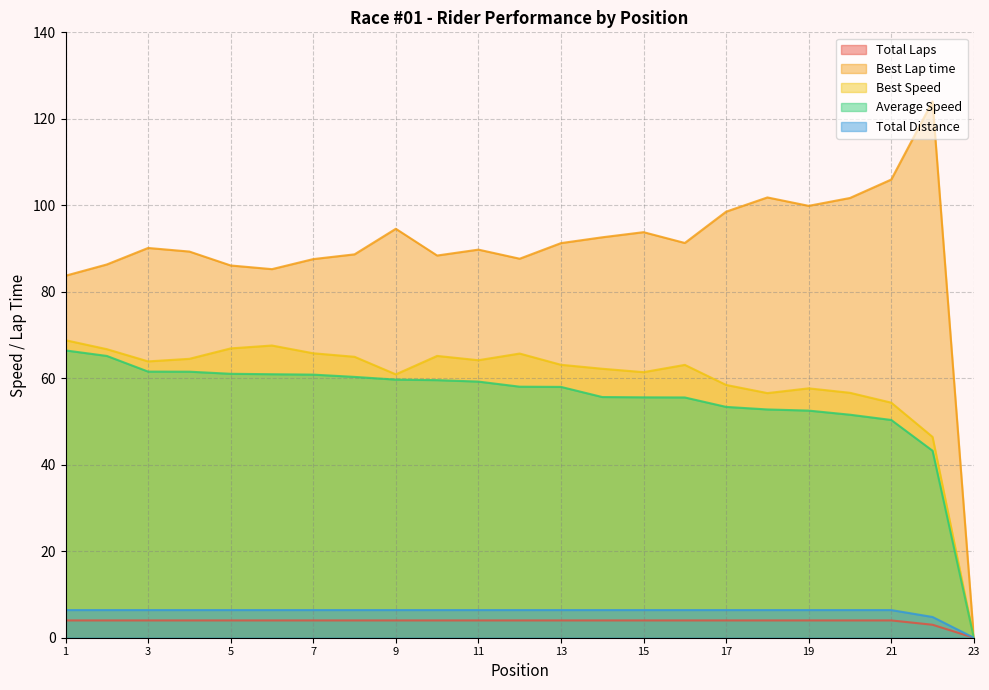

Does the chart display data point markers on the line(s)?

No